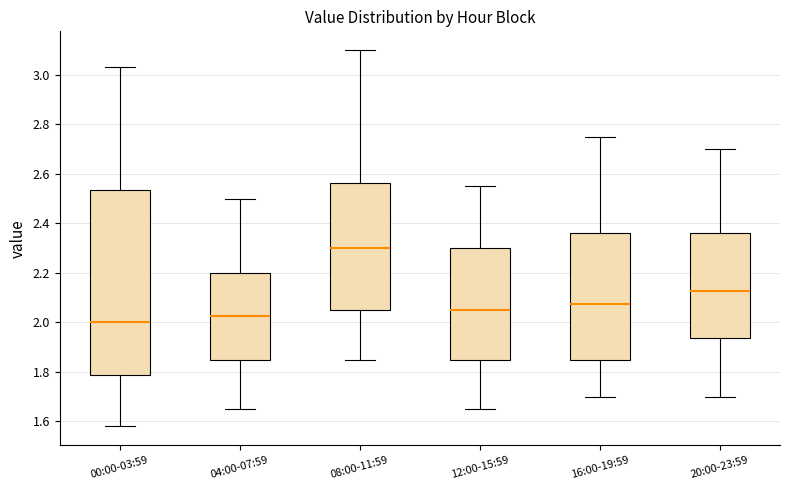

Where does the median line of the box for 16:00-19:59 sit on the y-axis? The values are not printed on the chart, so give them approximately, as read against the axis.

2.08